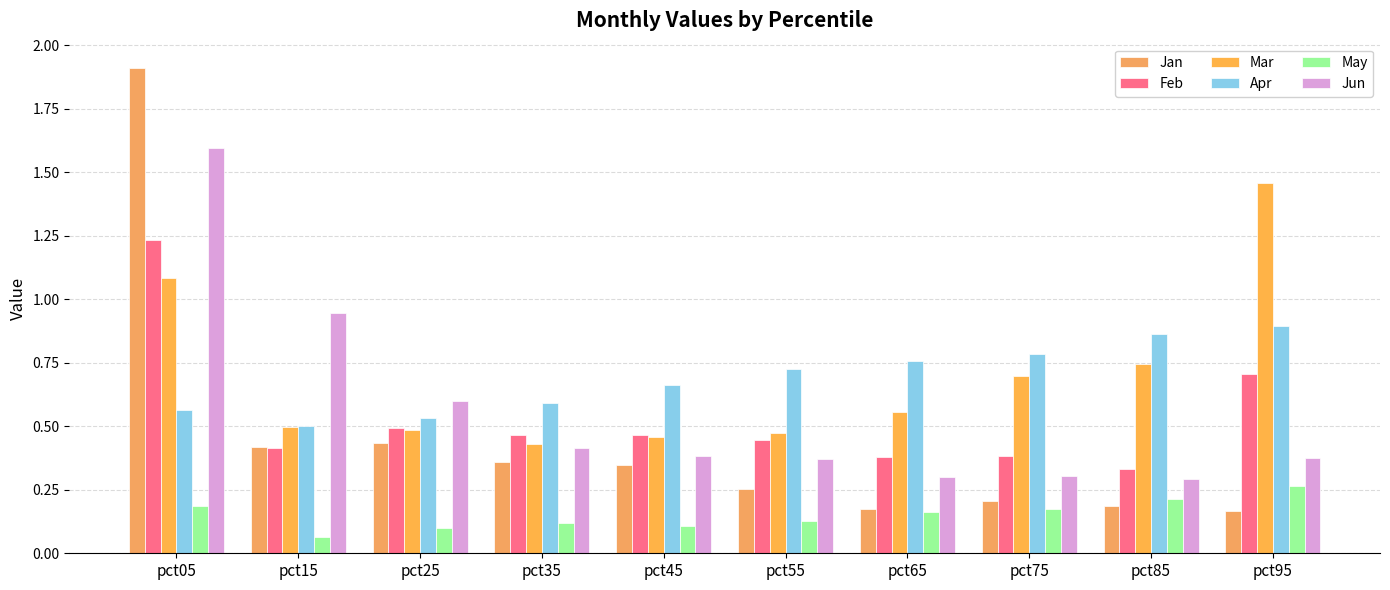

Between pct05 and pct35, which is larger?

pct05